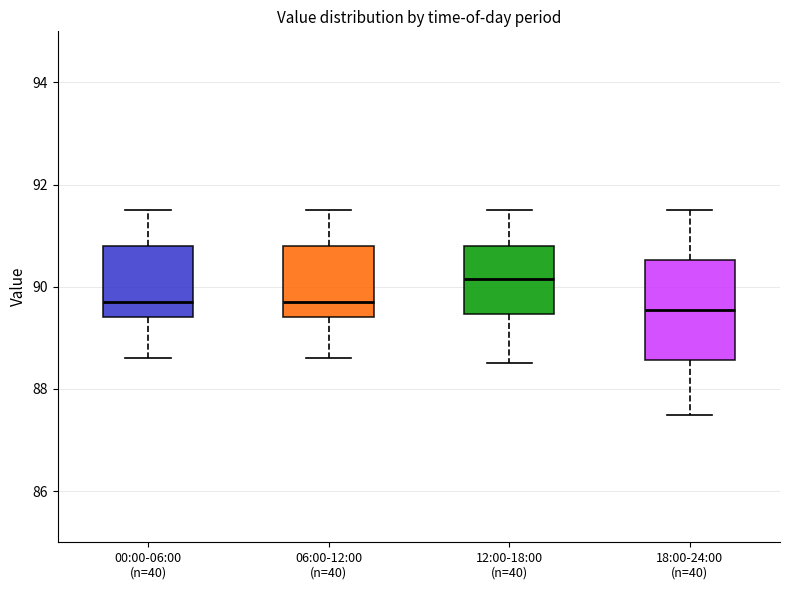

Which box is the tallest, from its lower edge to its upper edge?

18:00-24:00 (n=40)